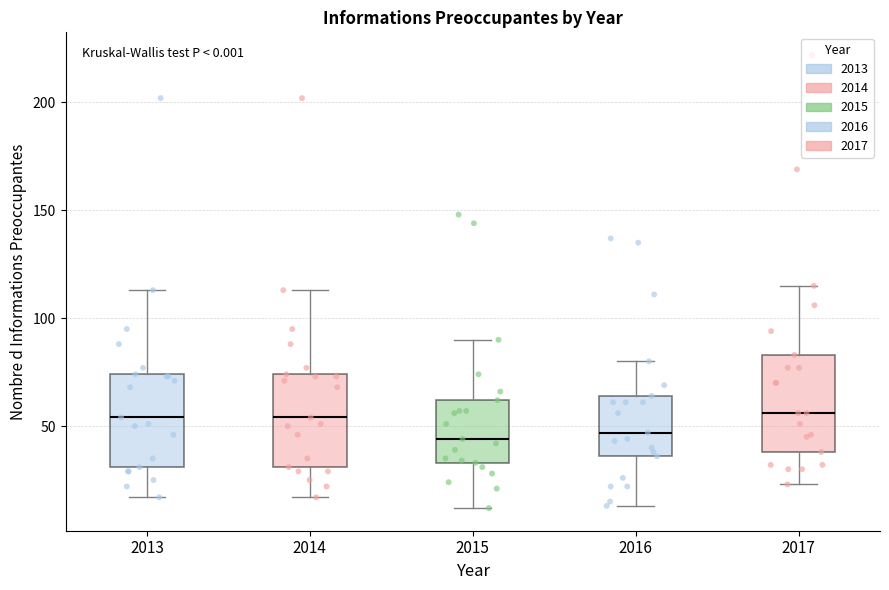

Where is the upper edge of the box at x = 2015 on the y-axis? The values are not printed on the chart, so give them approximately, as read against the axis.

60